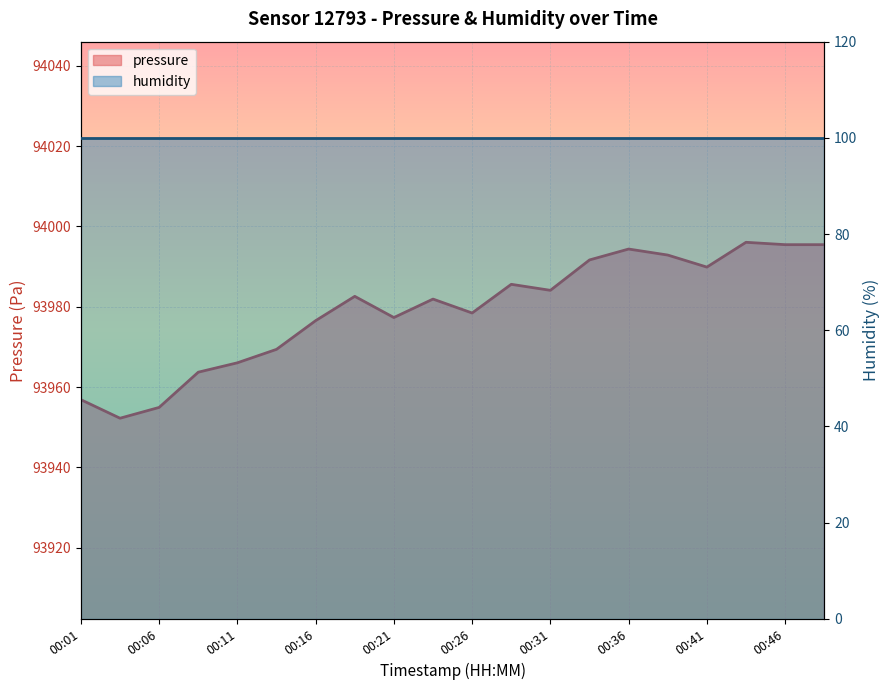

What is the difference between the maximum and minimum values?

43.8